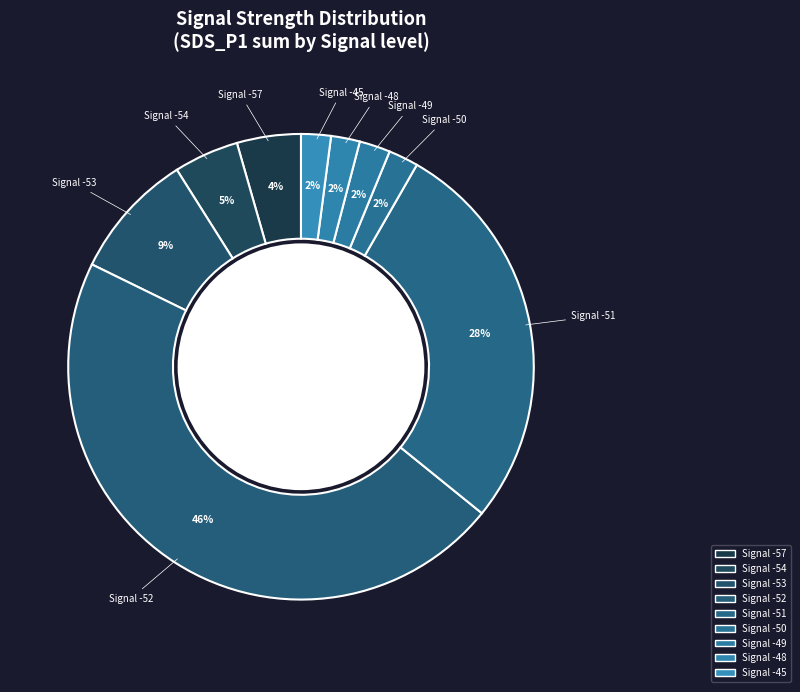

Is there a majority slice in this chart?

No